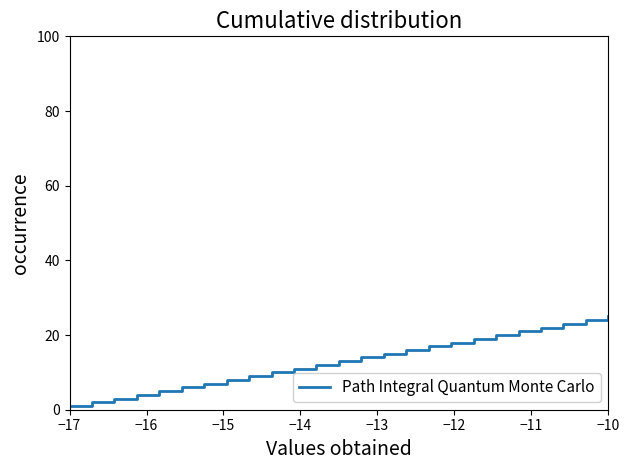

What is the sum of all values?

325